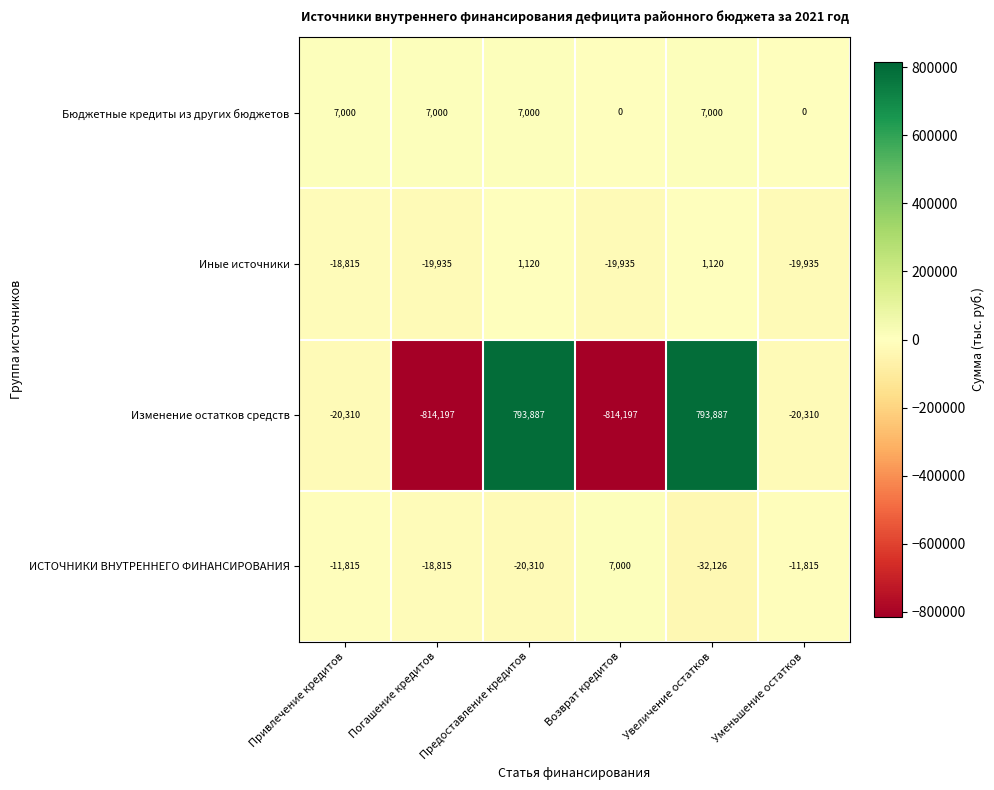

At Предоставление кредитов, list the series in order from largest to smallest.

Изменение остатков средств, Бюджетные кредиты из других бюджетов, Иные источники, ИСТОЧНИКИ ВНУТРЕННЕГО ФИНАНСИРОВАНИЯ